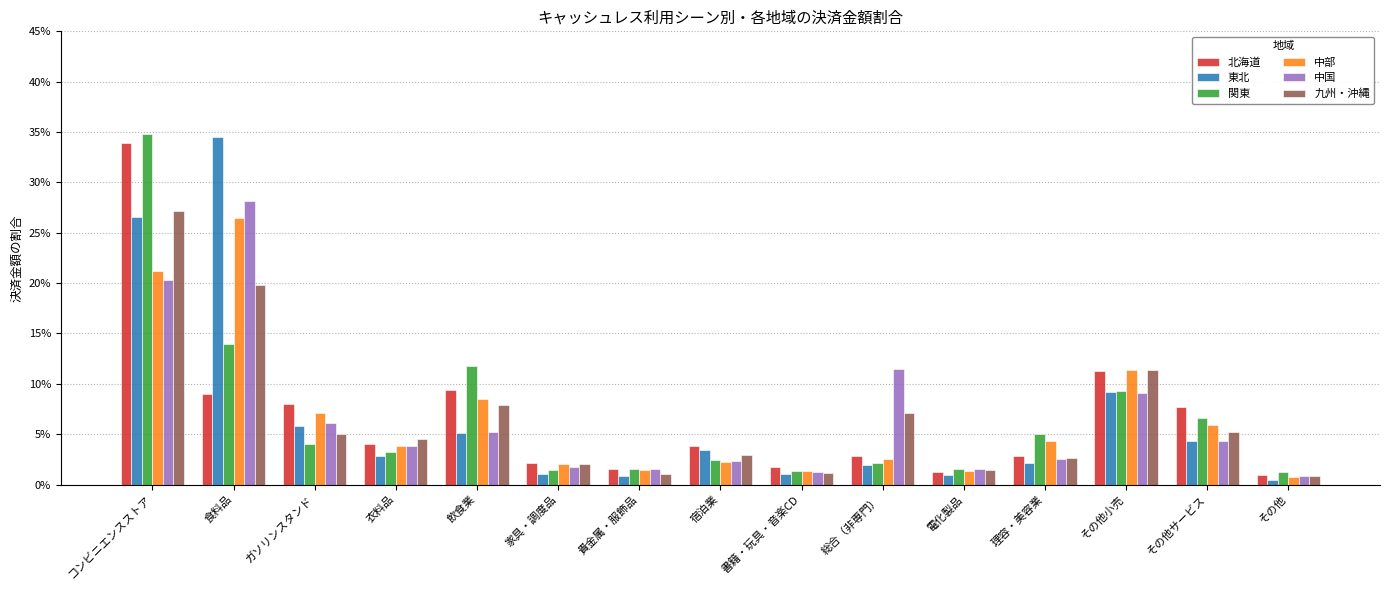

Reading left to right, what are all the values shown in this chart?

北海道: コンビニエンスストア=0.3	食料品=0.1	ガソリンスタンド=0.1	衣料品=0.0	飲食業=0.1	家具・調度品=0.0	貴金属・服飾品=0.0	宿泊業=0.0	書籍・玩具・音楽CD=0.0	総合（非専門）=0.0	電化製品=0.0	理容・美容業=0.0	その他小売=0.1	その他サービス=0.1	その他=0.0
東北: コンビニエンスストア=0.3	食料品=0.3	ガソリンスタンド=0.1	衣料品=0.0	飲食業=0.1	家具・調度品=0.0	貴金属・服飾品=0.0	宿泊業=0.0	書籍・玩具・音楽CD=0.0	総合（非専門）=0.0	電化製品=0.0	理容・美容業=0.0	その他小売=0.1	その他サービス=0.0	その他=0.0
関東: コンビニエンスストア=0.3	食料品=0.1	ガソリンスタンド=0.0	衣料品=0.0	飲食業=0.1	家具・調度品=0.0	貴金属・服飾品=0.0	宿泊業=0.0	書籍・玩具・音楽CD=0.0	総合（非専門）=0.0	電化製品=0.0	理容・美容業=0.1	その他小売=0.1	その他サービス=0.1	その他=0.0
中部: コンビニエンスストア=0.2	食料品=0.3	ガソリンスタンド=0.1	衣料品=0.0	飲食業=0.1	家具・調度品=0.0	貴金属・服飾品=0.0	宿泊業=0.0	書籍・玩具・音楽CD=0.0	総合（非専門）=0.0	電化製品=0.0	理容・美容業=0.0	その他小売=0.1	その他サービス=0.1	その他=0.0
中国: コンビニエンスストア=0.2	食料品=0.3	ガソリンスタンド=0.1	衣料品=0.0	飲食業=0.1	家具・調度品=0.0	貴金属・服飾品=0.0	宿泊業=0.0	書籍・玩具・音楽CD=0.0	総合（非専門）=0.1	電化製品=0.0	理容・美容業=0.0	その他小売=0.1	その他サービス=0.0	その他=0.0
九州・沖縄: コンビニエンスストア=0.3	食料品=0.2	ガソリンスタンド=0.1	衣料品=0.0	飲食業=0.1	家具・調度品=0.0	貴金属・服飾品=0.0	宿泊業=0.0	書籍・玩具・音楽CD=0.0	総合（非専門）=0.1	電化製品=0.0	理容・美容業=0.0	その他小売=0.1	その他サービス=0.1	その他=0.0